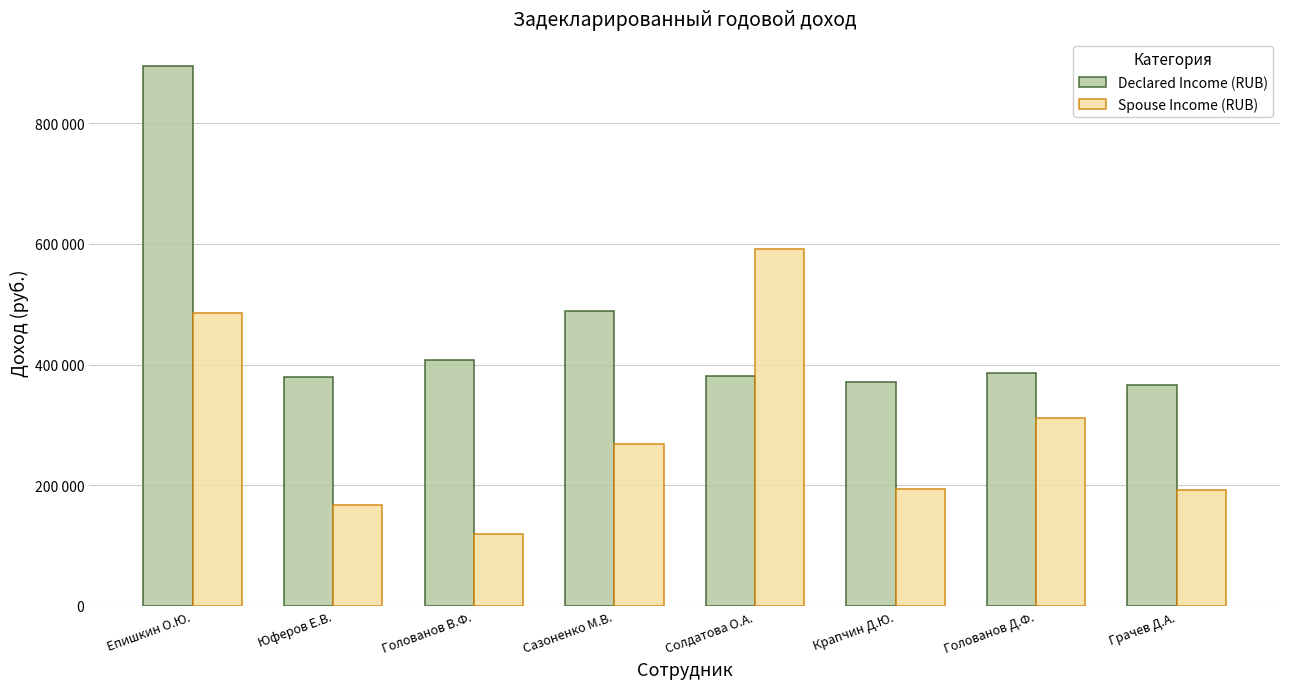

Is the value of Spouse Income (RUB) at Солдатова О.А. greater than the value of Declared Income (RUB) at Грачев Д.А.?

Yes